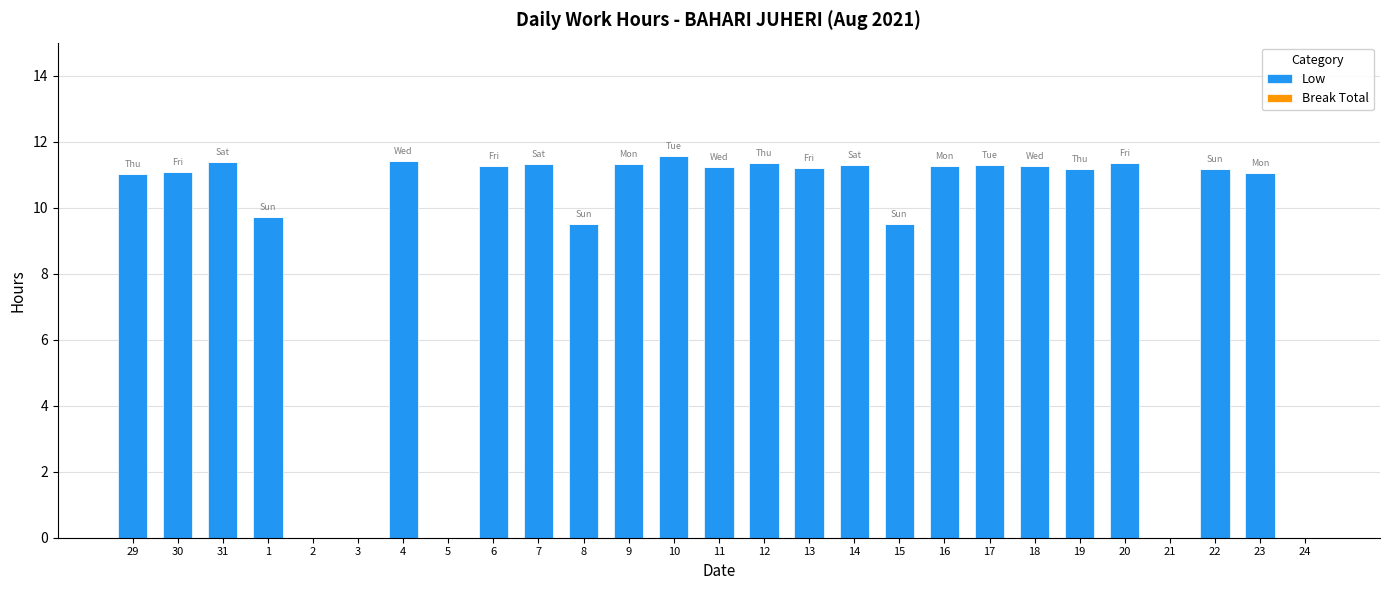

The chart shows a value of 3.5 at 10. True or false?

False